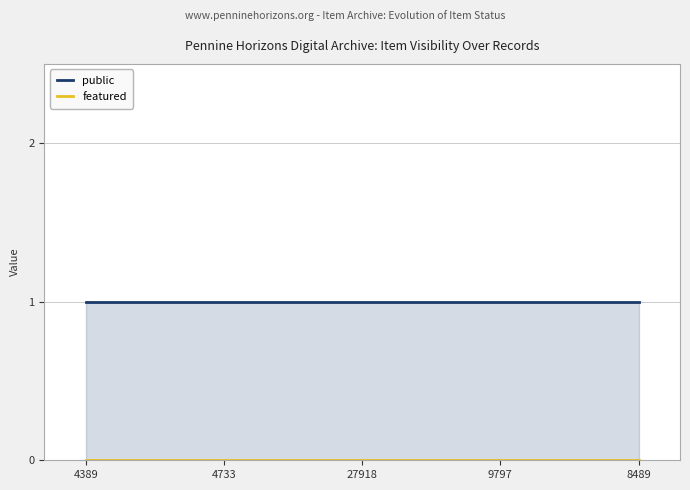

Between 4733 and 27918, which is larger?

4733